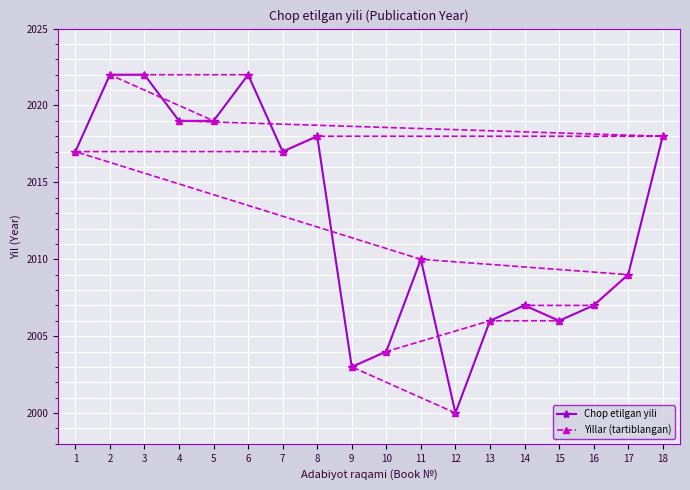

What are all the series names shown in the legend?

Chop etilgan yili, Yillar (tartiblangan)